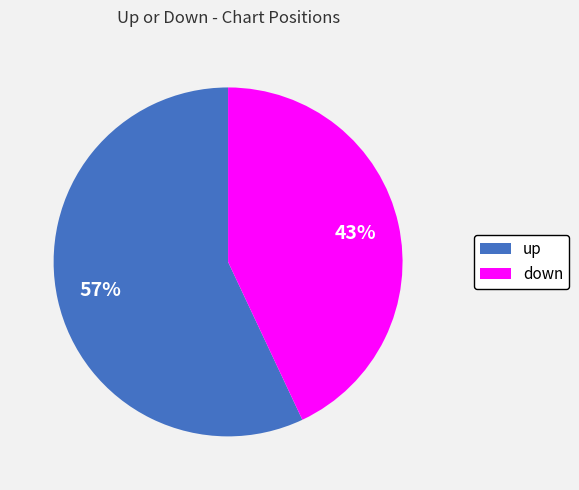

Is the sum of down and up greater than half?

Yes